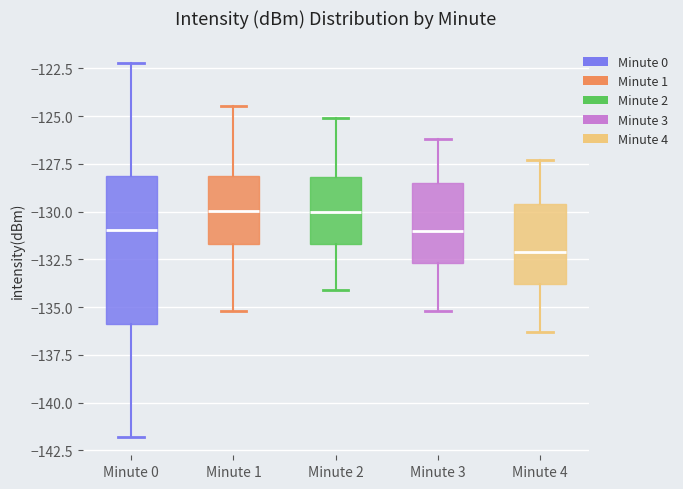

Comparing the boxes themselves (not the whiskers), which one is the tallest?

Minute 0